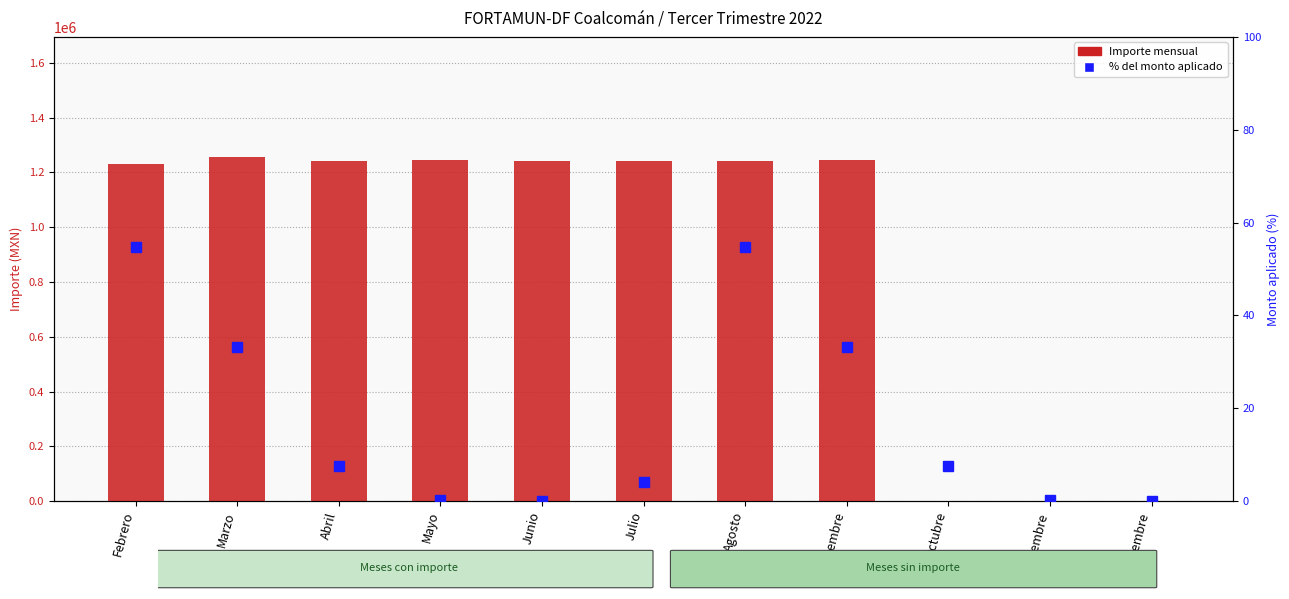

How many data points in % del monto aplicado are above 7?

6